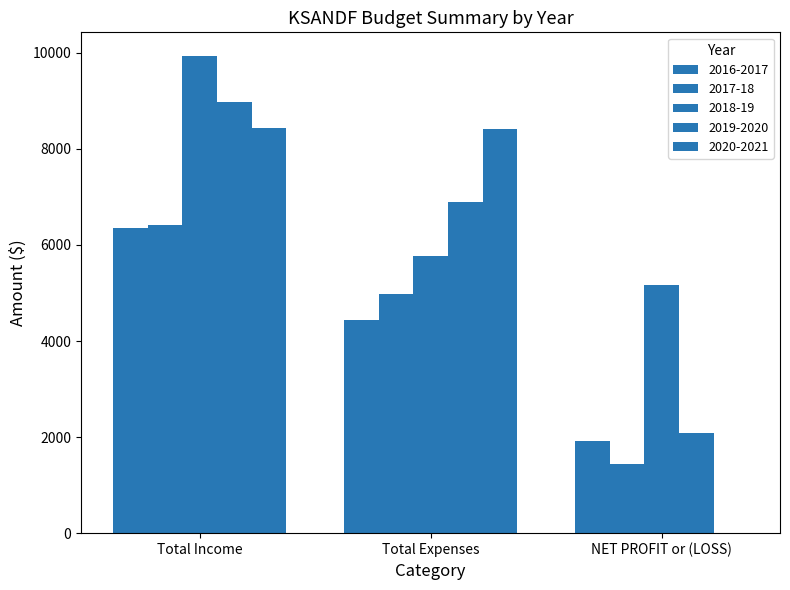

Count the 2017-18 values in the range 1440 to 6425.

3